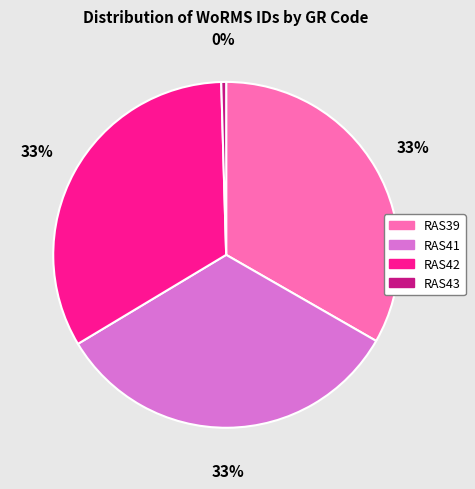

Which slice is the smallest?

RAS43